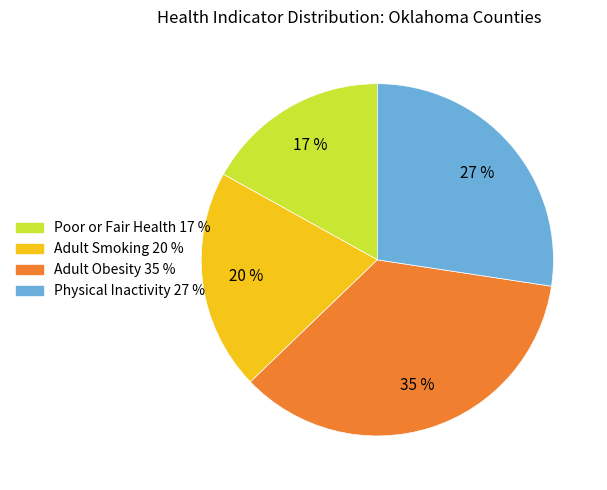

To the nearest percent, what is the average slice percentage?

25%